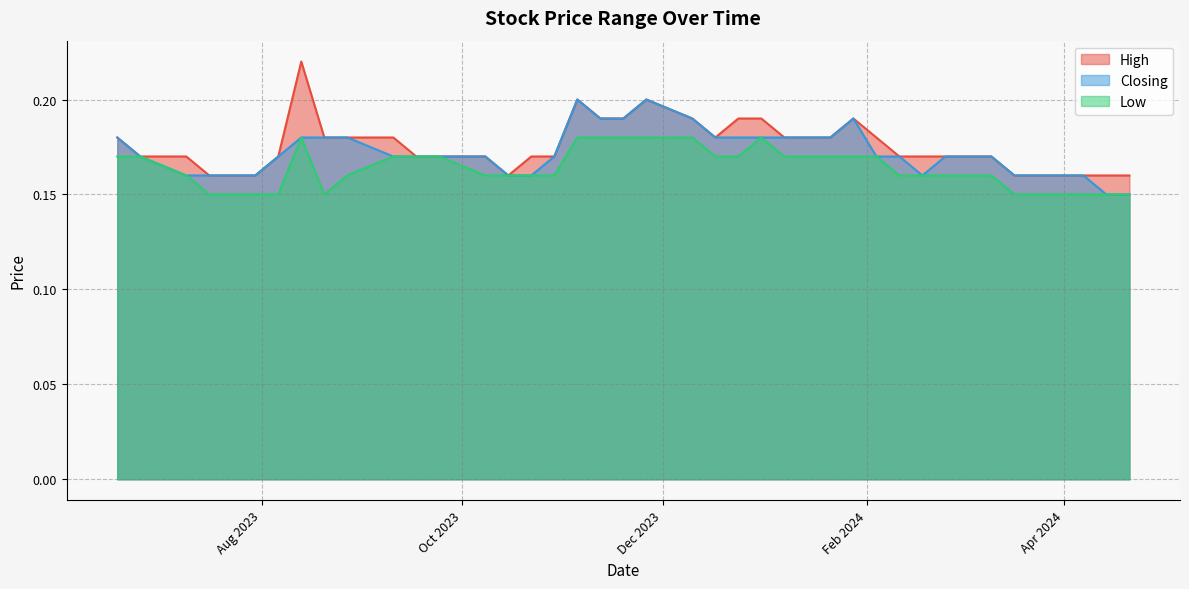

Rank the series by their maximum value, from lowest to highest.

Low, Closing, High